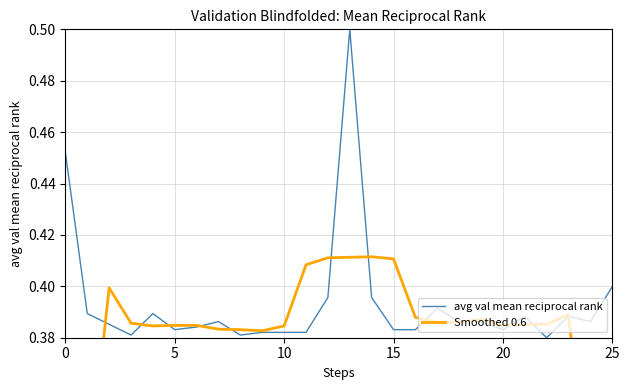

Which label corresponds to the largest value in the chart?

13